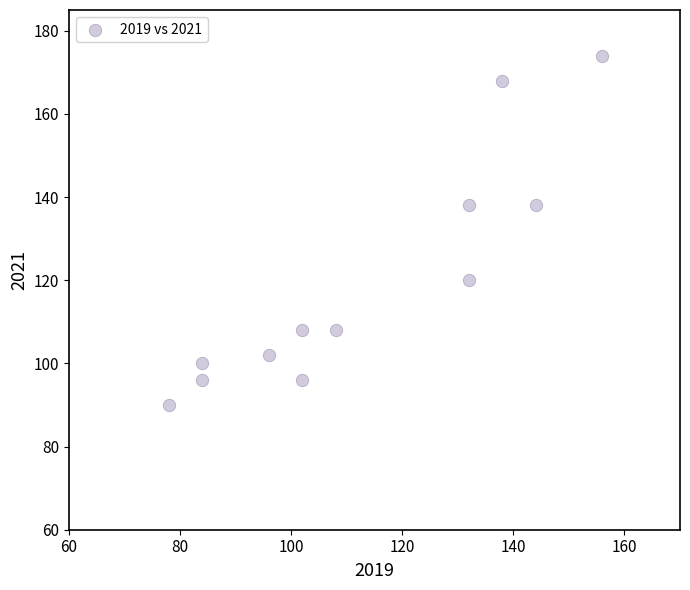

What is the average X value?

113